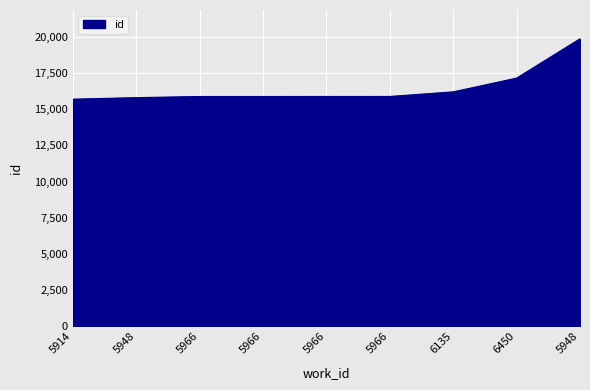

How many lines are shown in the chart?

1